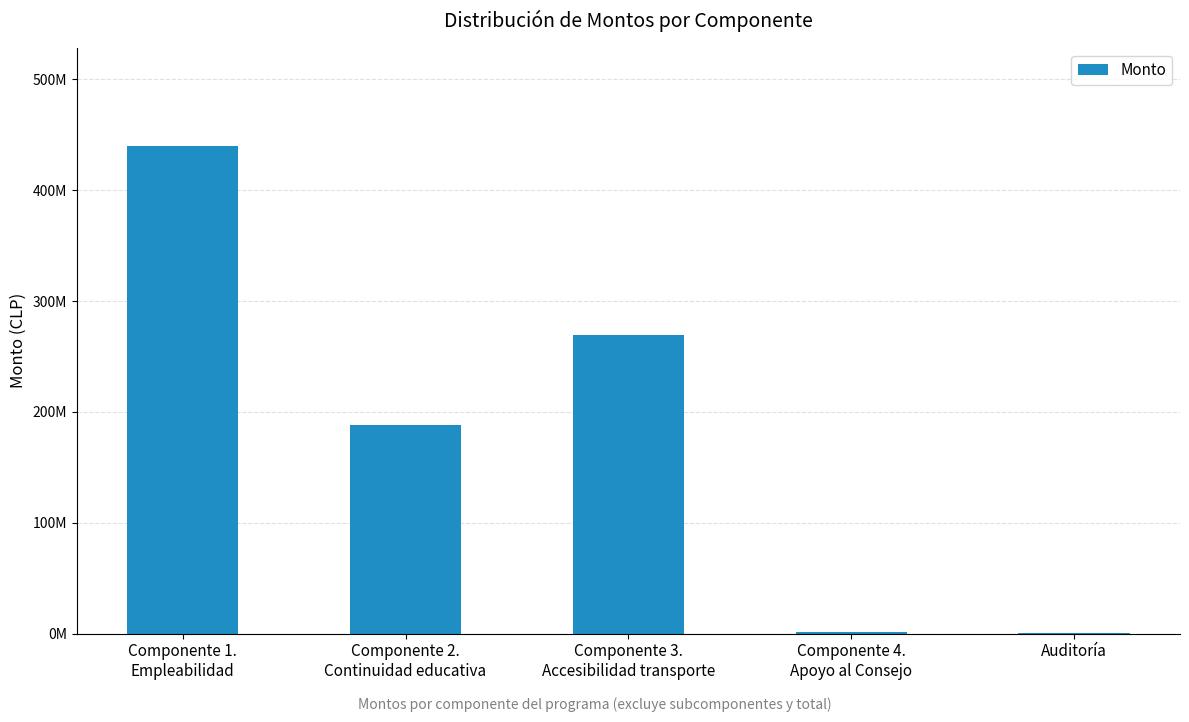

Are the bars horizontal?

No